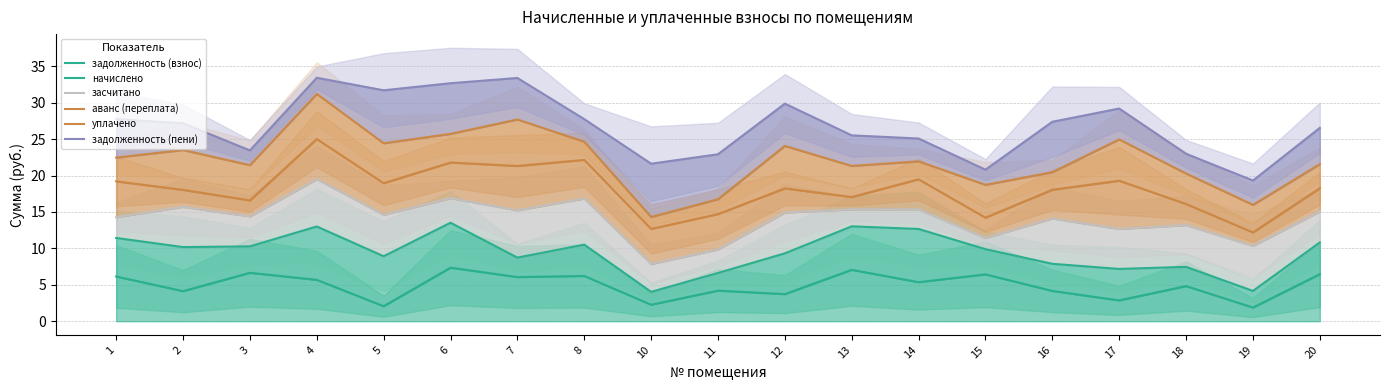

Between 5 and 10, which series saw the biggest shift?

уплачено